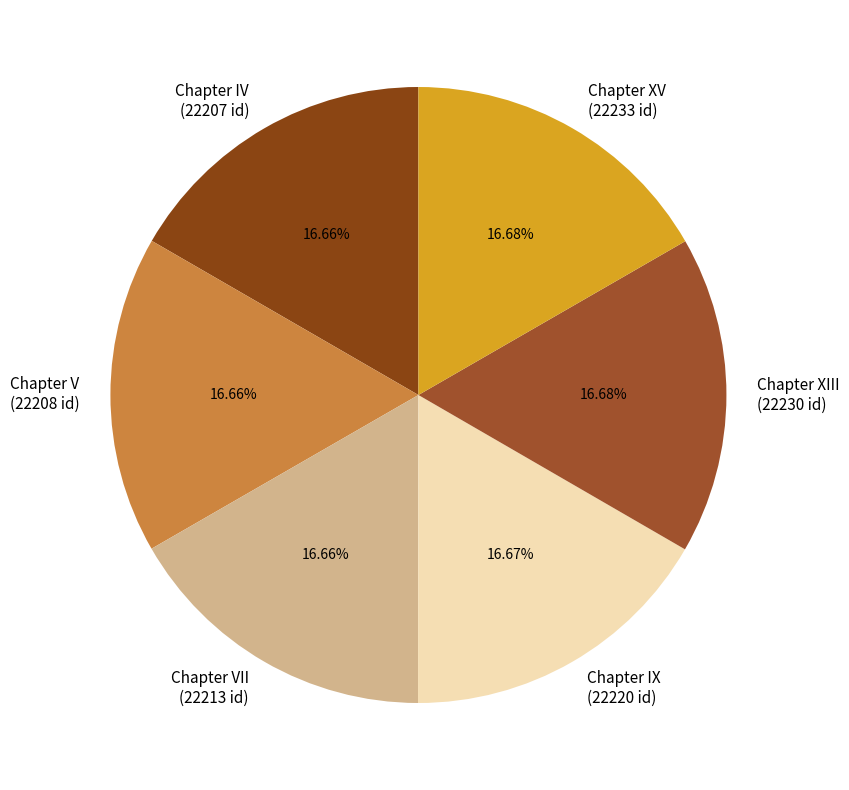

Is Chapter IV (22207 id) the majority of the pie?

No